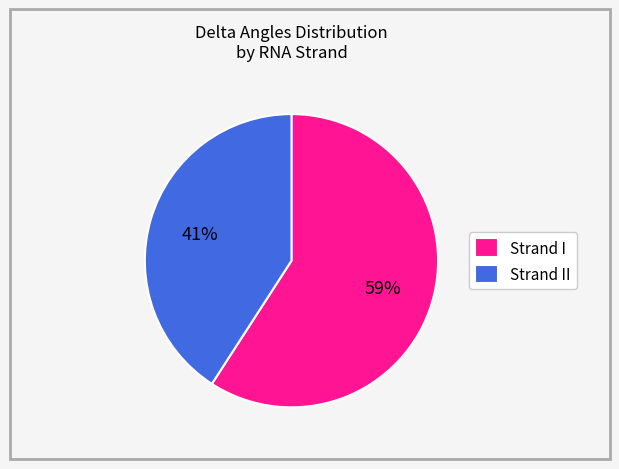

To the nearest percent, what portion does Strand I represent?

59%